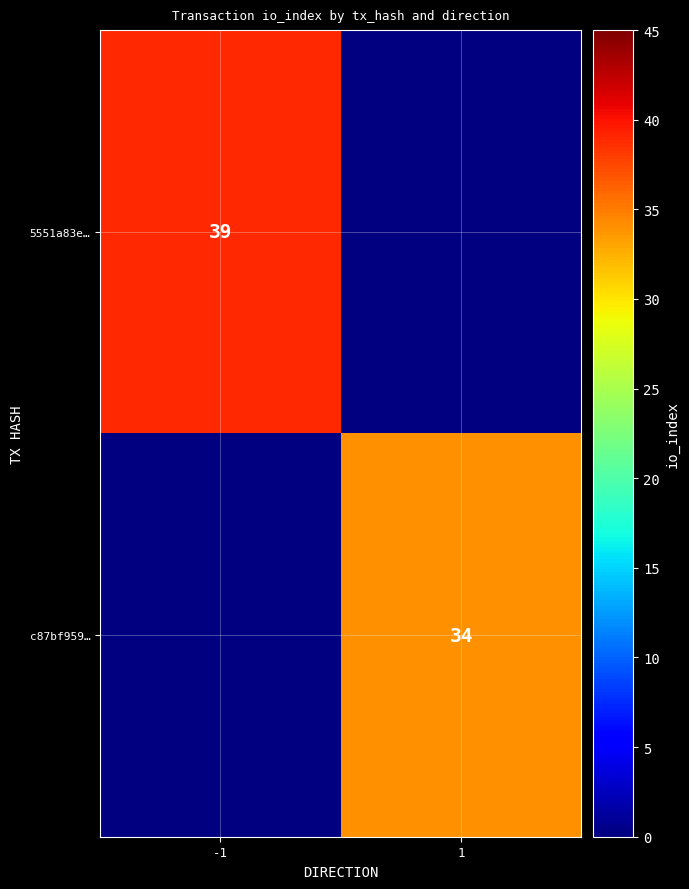

The value of c87bf959… at 1 is 44. True or false?

False